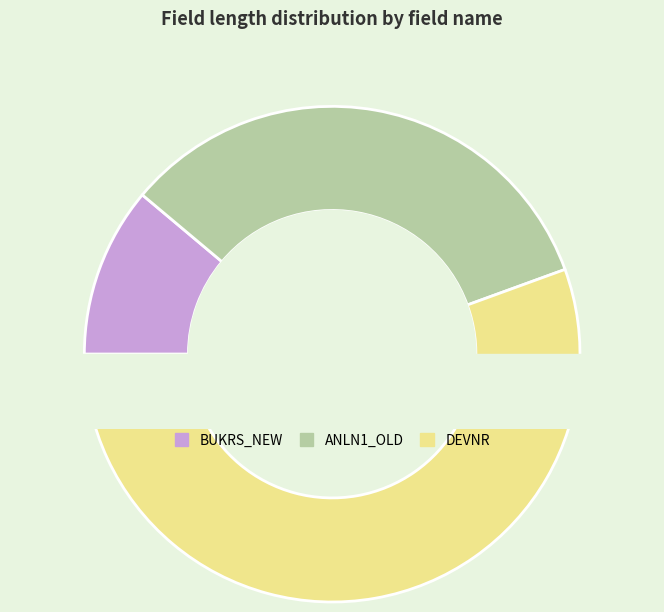

Is there any slice that represents more than half of the pie?

No